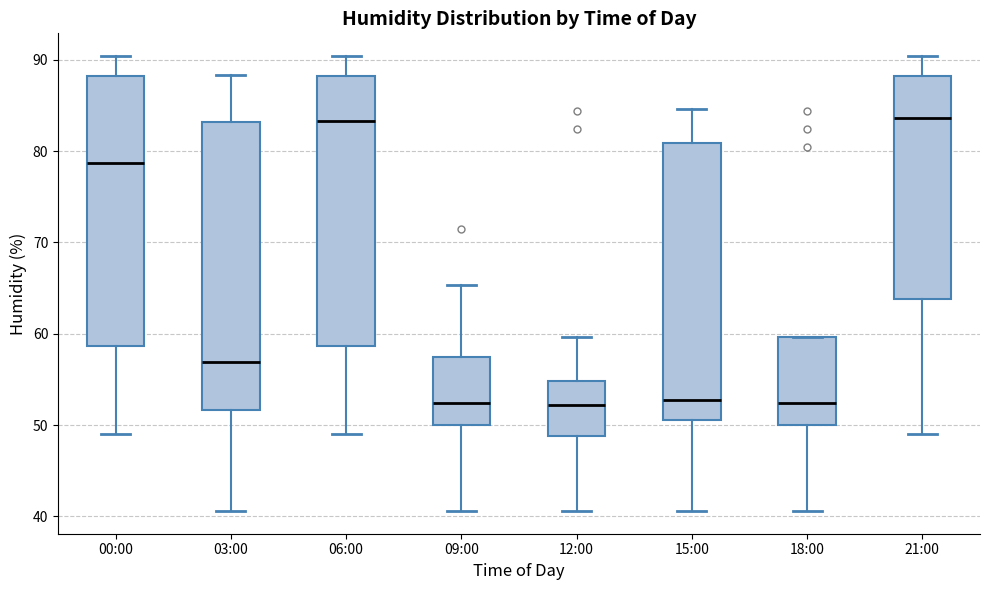

Where does the lower whisker of the box for 09:00 end on the y-axis? The values are not printed on the chart, so give them approximately, as read against the axis.

41